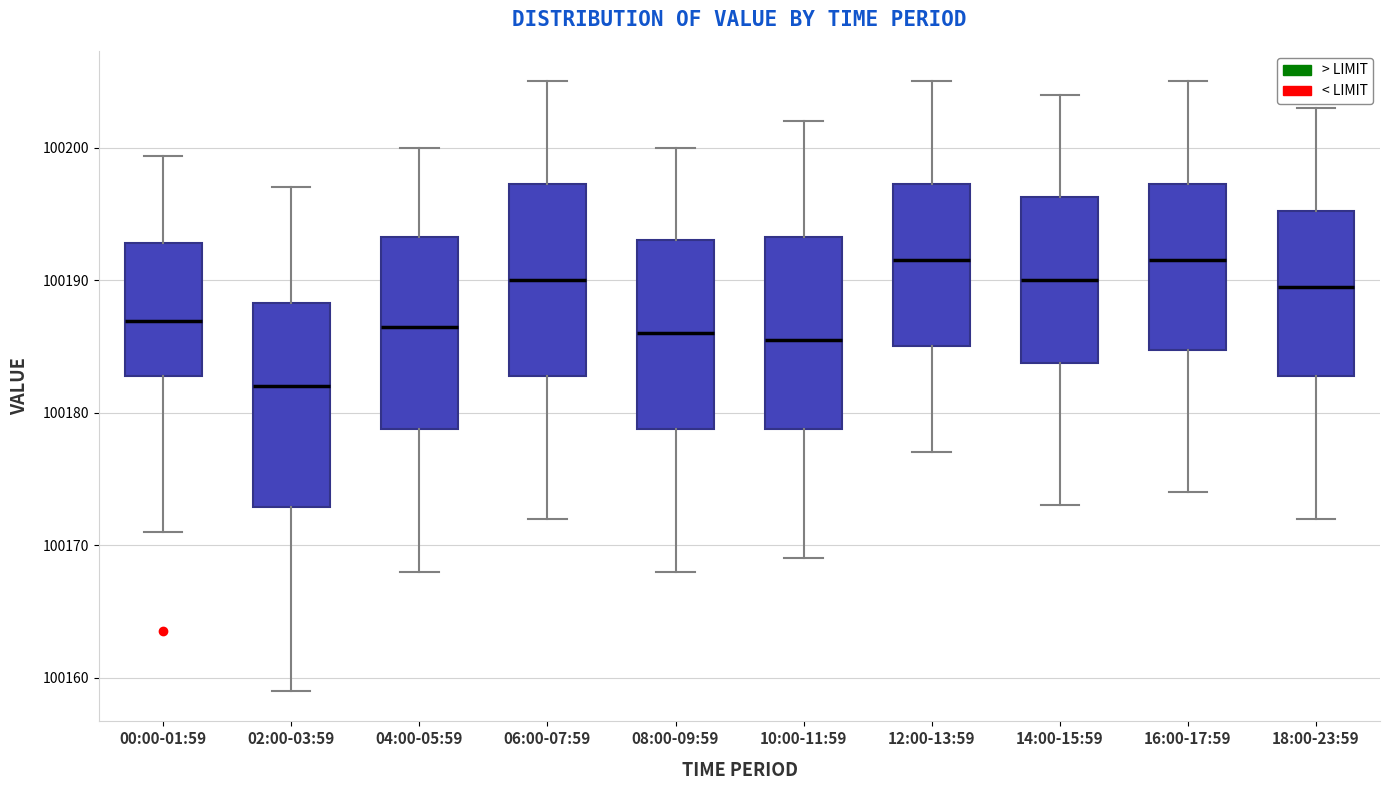

Reading left to right, transcribe this box plot: for each box, give where its median line is, the range the box spans, and where its two whiskers end, as read against the y-axis. The values are not printed on the chart, so give them approximately, as read against the axis.

00:00-01:59: median 100187, box 100183 to 100193, whiskers 100171 to 100199
02:00-03:59: median 100182, box 100173 to 100188, whiskers 100159 to 100197
04:00-05:59: median 100187, box 100179 to 100193, whiskers 100168 to 100200
06:00-07:59: median 100190, box 100183 to 100197, whiskers 100172 to 100205
08:00-09:59: median 100186, box 100179 to 100193, whiskers 100168 to 100200
10:00-11:59: median 100186, box 100179 to 100193, whiskers 100169 to 100202
12:00-13:59: median 100192, box 100185 to 100197, whiskers 100177 to 100205
14:00-15:59: median 100190, box 100184 to 100196, whiskers 100173 to 100204
16:00-17:59: median 100192, box 100185 to 100197, whiskers 100174 to 100205
18:00-23:59: median 100190, box 100183 to 100195, whiskers 100172 to 100203